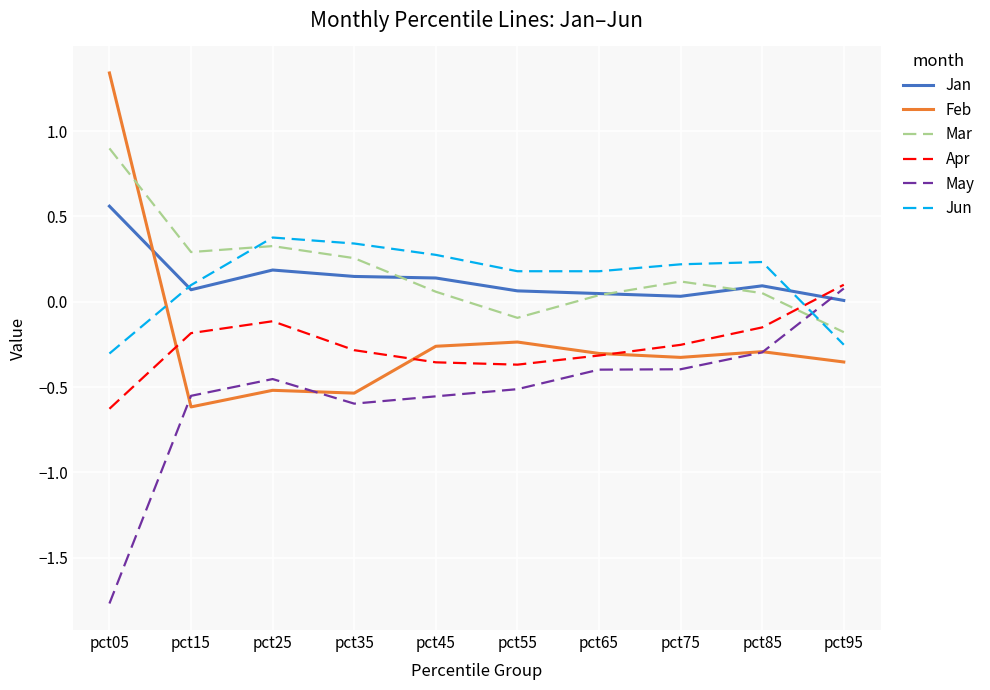

Is the value of Apr at pct35 greater than the value of May at pct15?

Yes